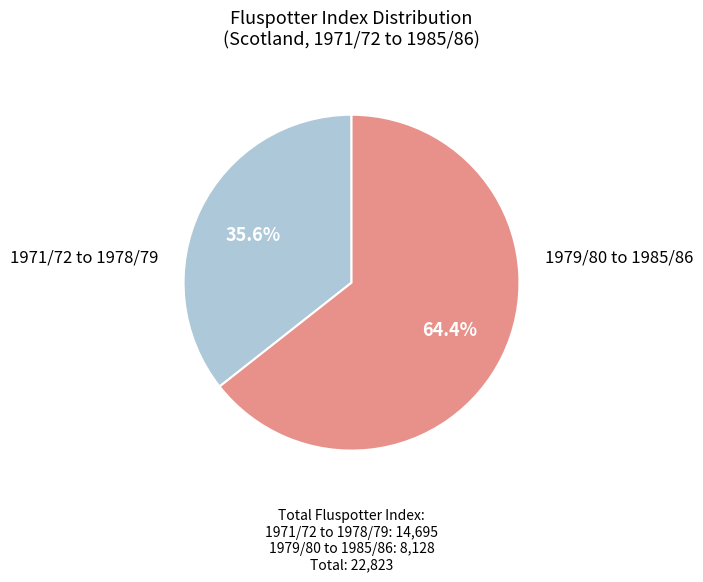

Is there a majority slice in this chart?

Yes